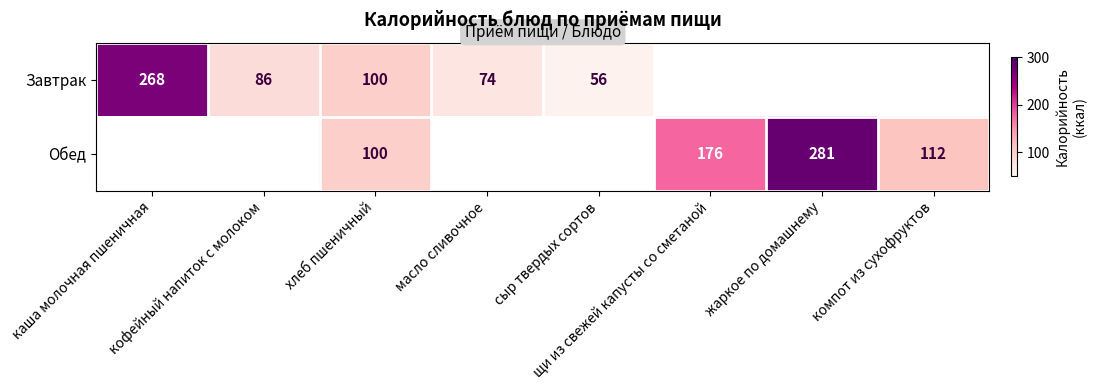

At how many categories does at least one series exceed 98?

5